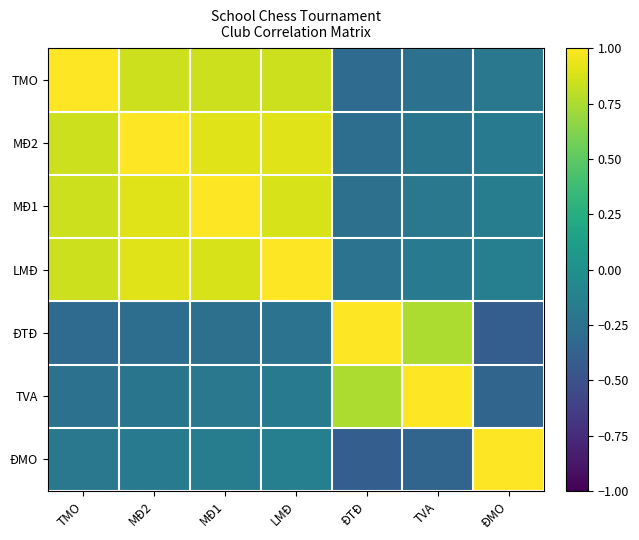

Which series has the largest total across all categories?

LMĐ